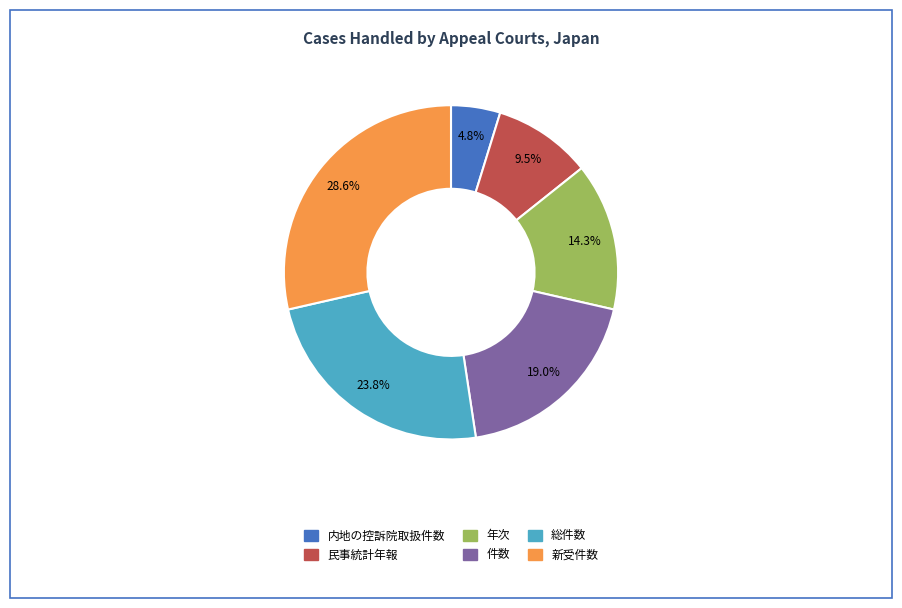

Rank the categories by value from highest to lowest.

新受件数, 総件数, 件数, 年次, 民事統計年報, 内地の控訴院取扱件数